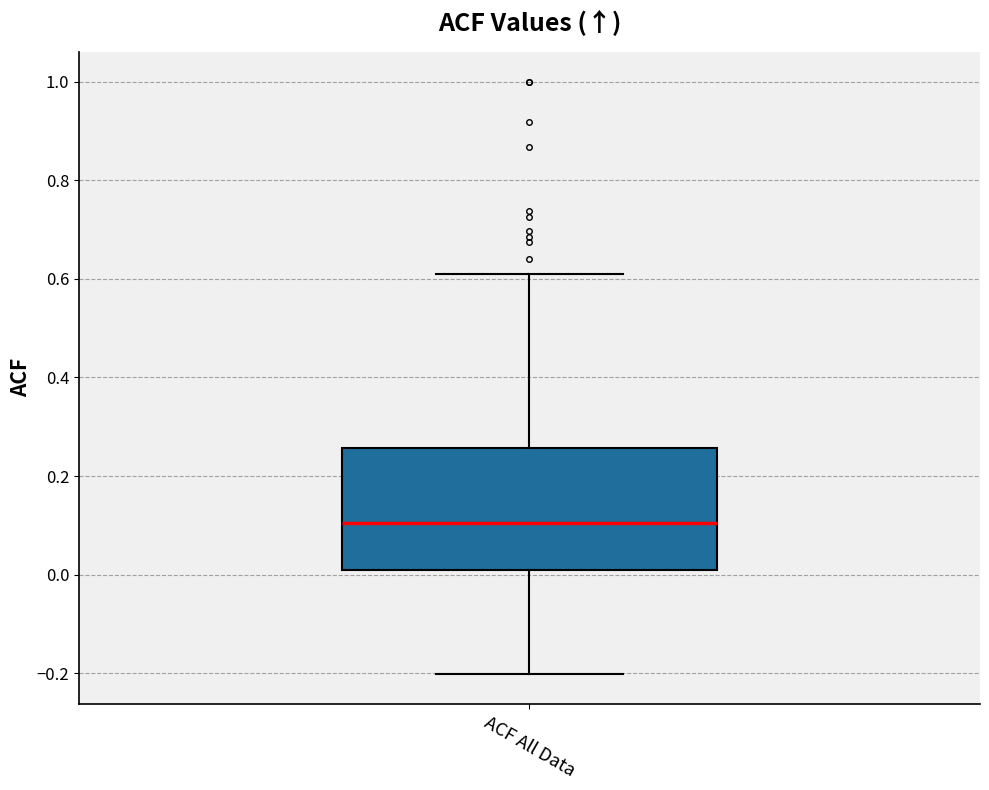

Transcribe this box plot: give where the median line is, the range the box spans, and where the two whiskers end, as read against the y-axis. The values are not printed on the chart, so give them approximately, as read against the axis.

median 0.10, box 0.00 to 0.26, whiskers -0.20 to 0.62